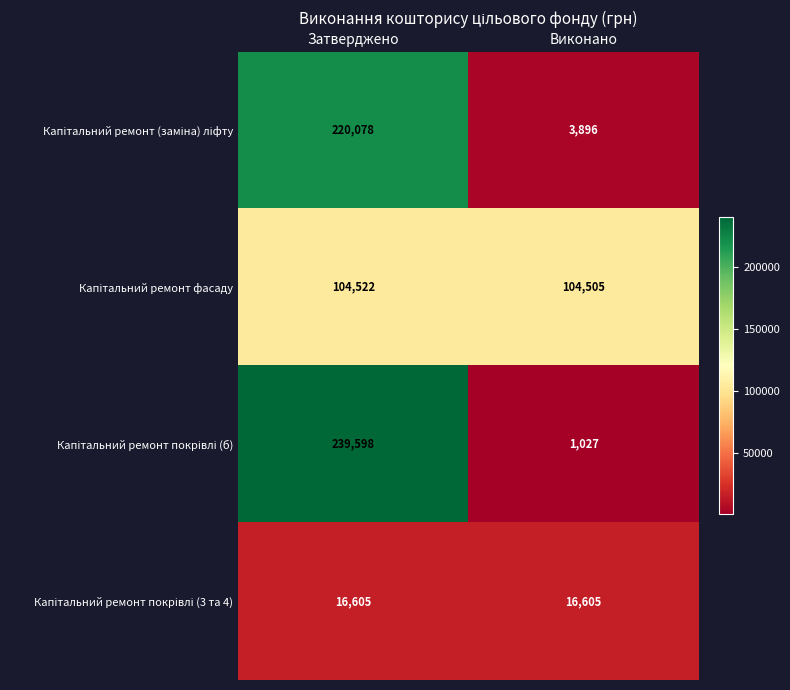

Which label corresponds to the smallest value in the chart?

Виконано